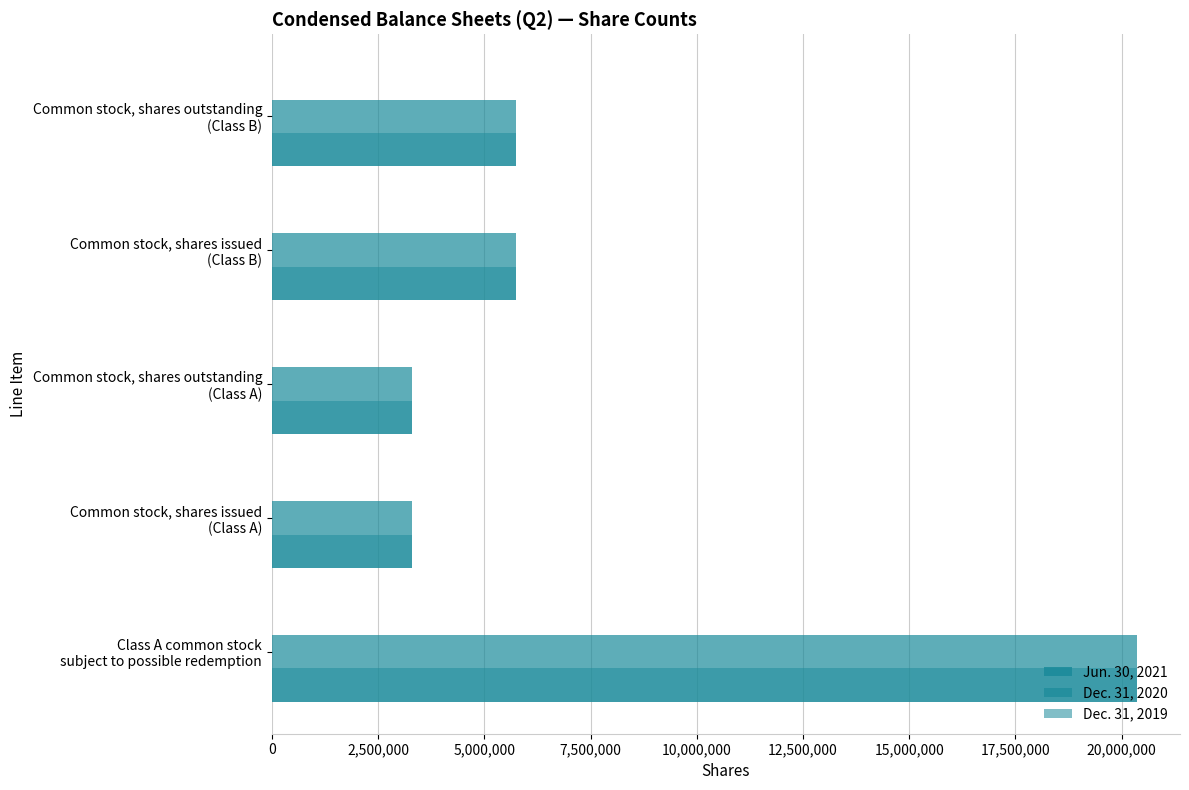

What is the greatest value displayed?

20356864.0